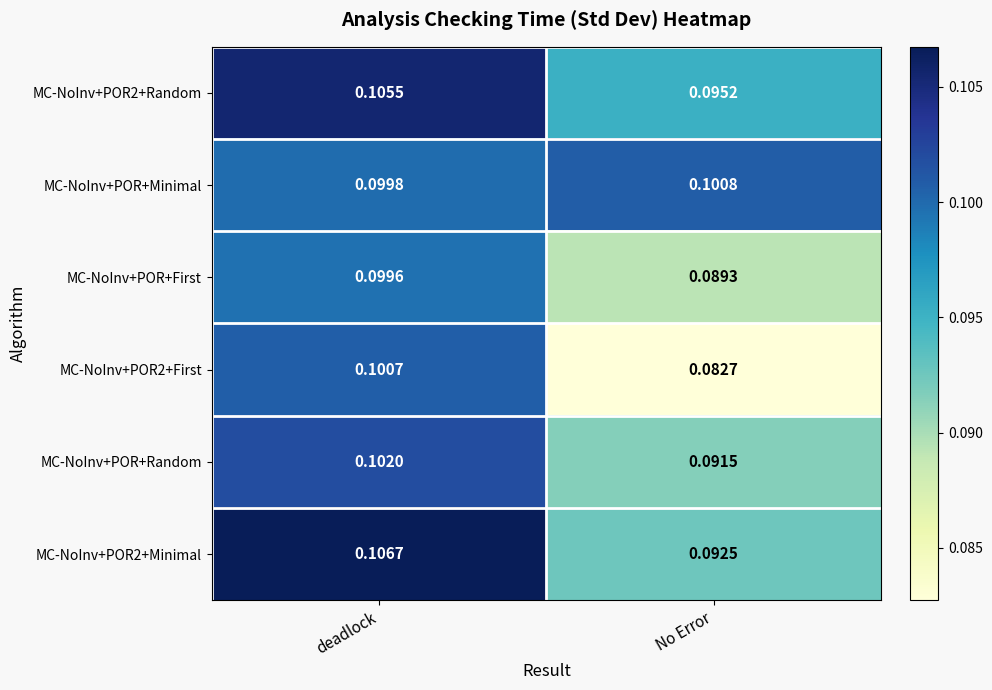

Where is MC-NoInv+POR2+Random nearest to the value 0?

No Error